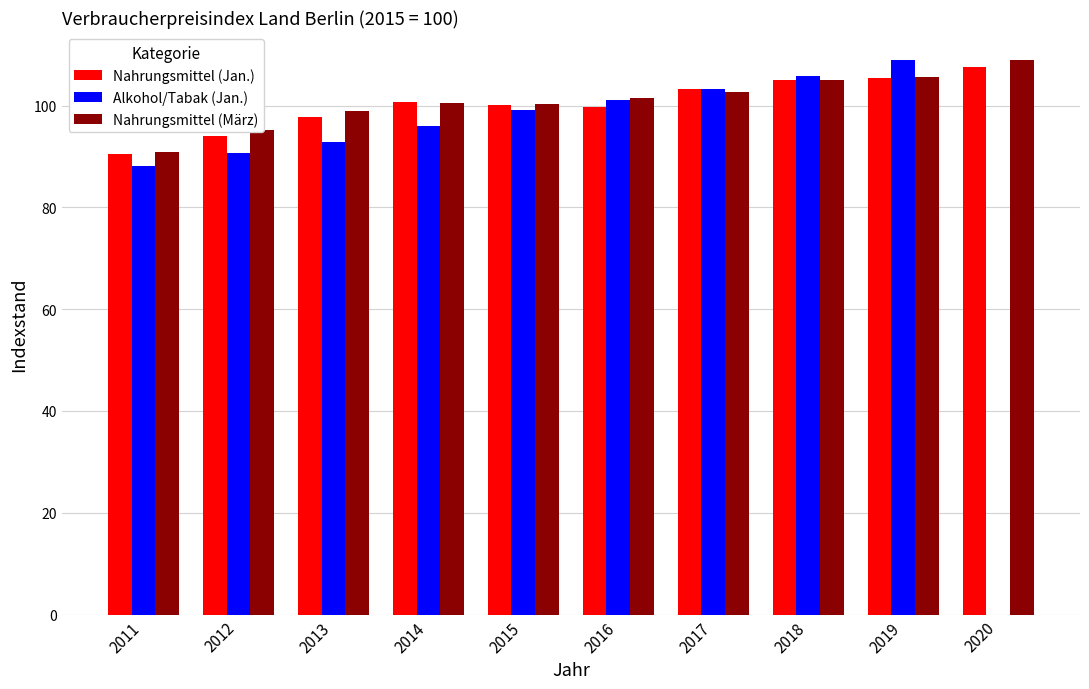

Rank the series at 2013 from lowest to highest value.

Alkohol/Tabak (Jan.), Nahrungsmittel (Jan.), Nahrungsmittel (März)